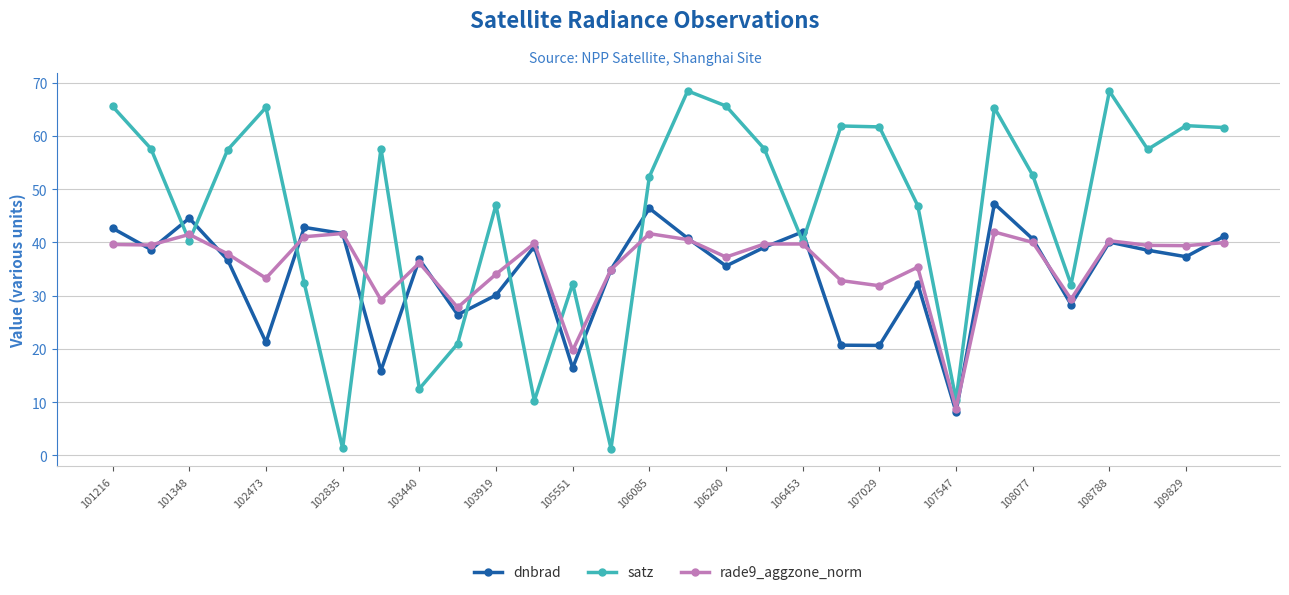

True or false: rade9_aggzone_norm has more than 0 points higher than both neighbors.

True